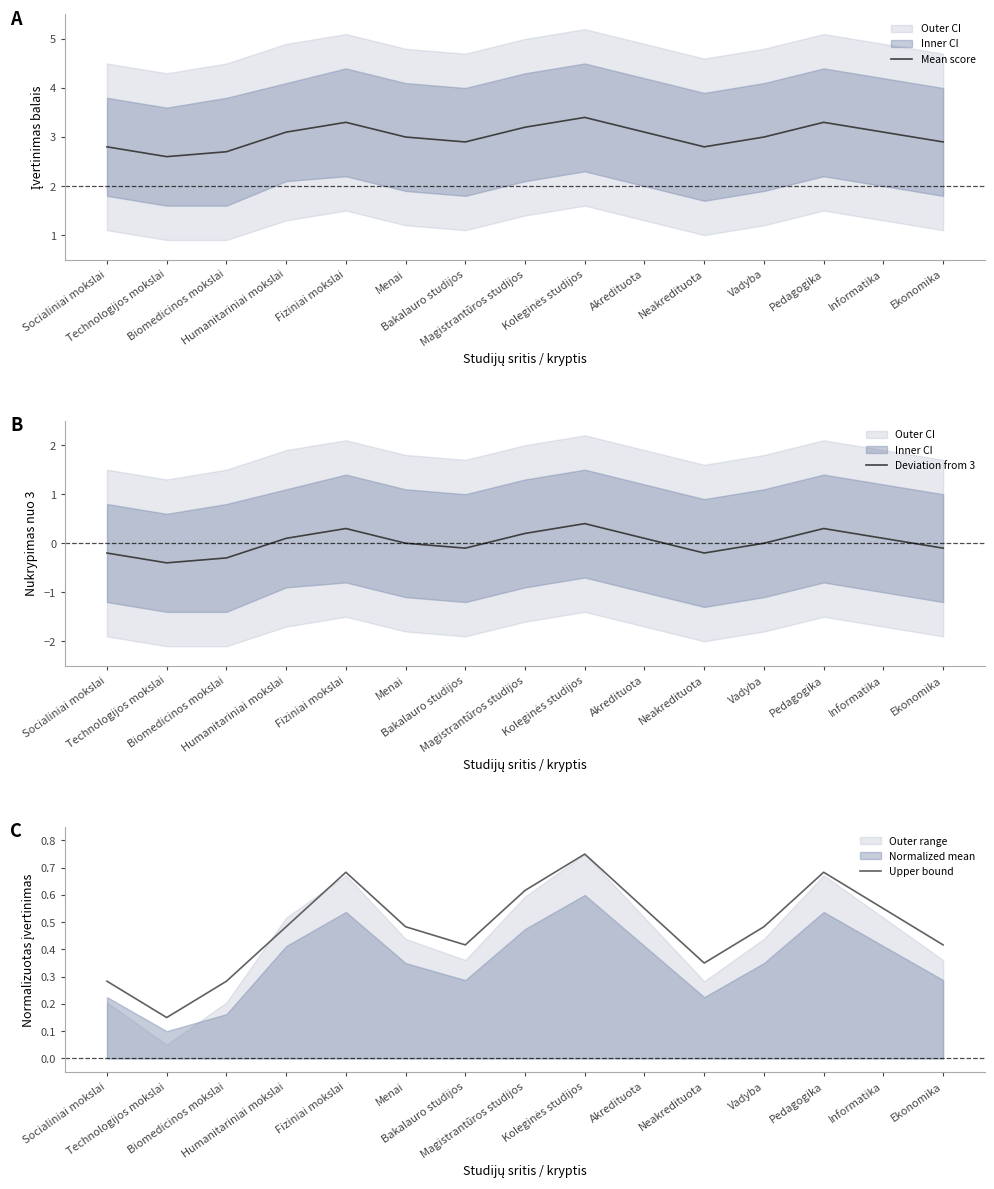

How many values in the Mean score series are below 3?

6